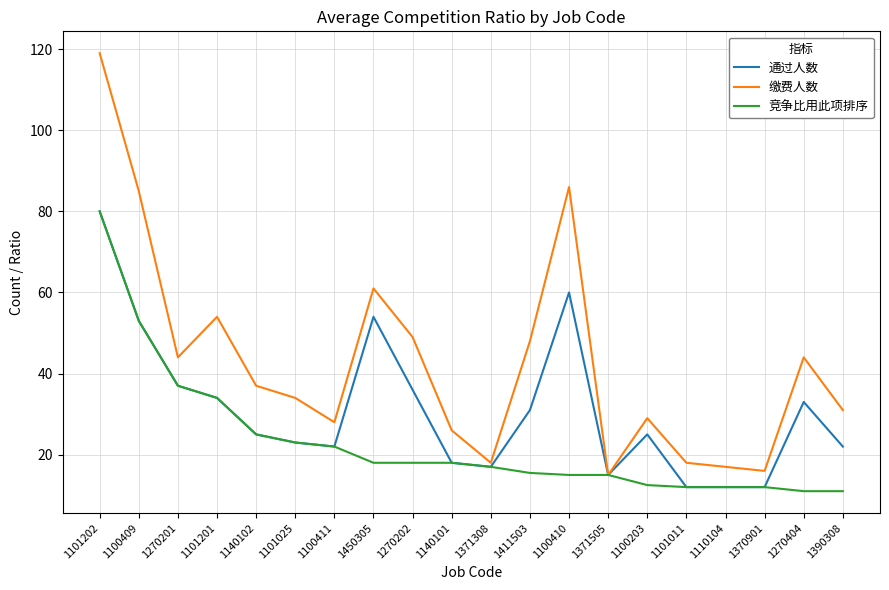

Is the value of 缴费人数 at 1270201 greater than the value of 竞争比用此项排序 at 1450305?

Yes